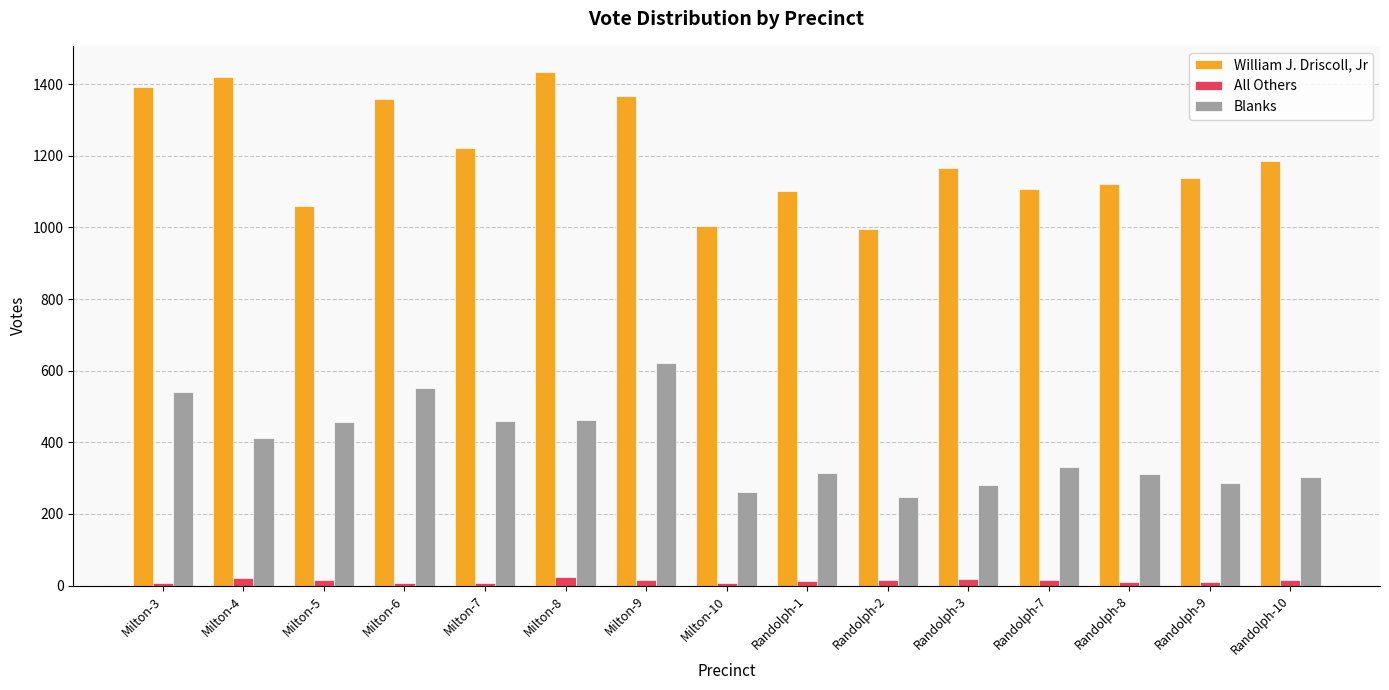

Does the chart contain stacked bars?

No